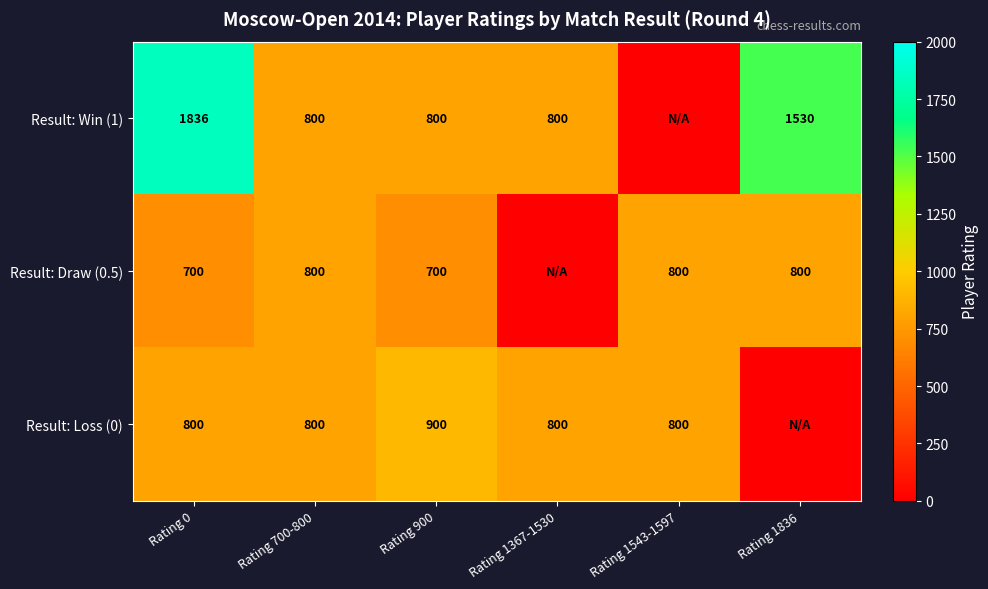

What is the spread (max minus min) of values at Rating 0?

1136